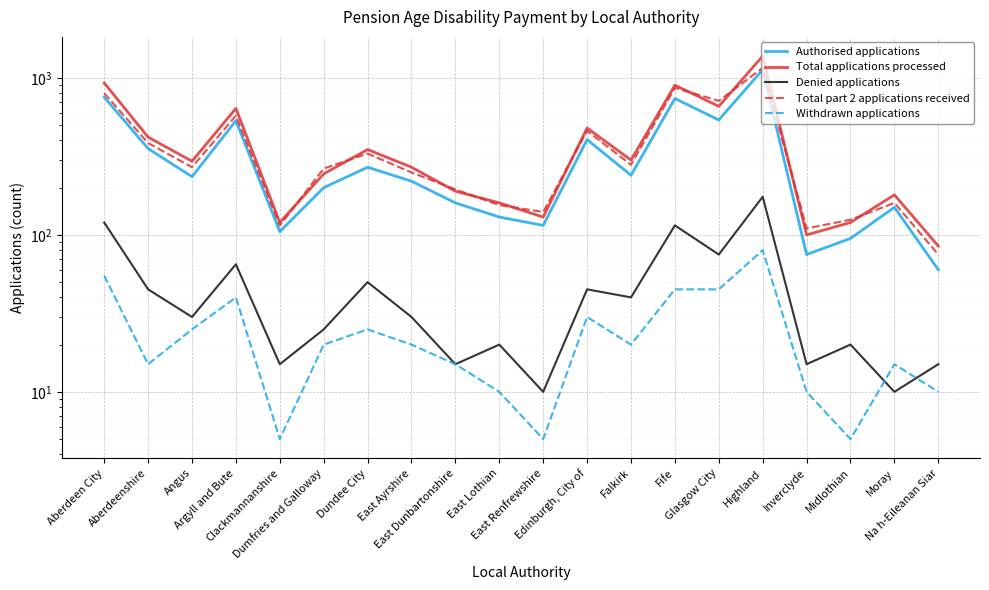

True or false: Authorised applications has more than 2 interior local peaks.

True